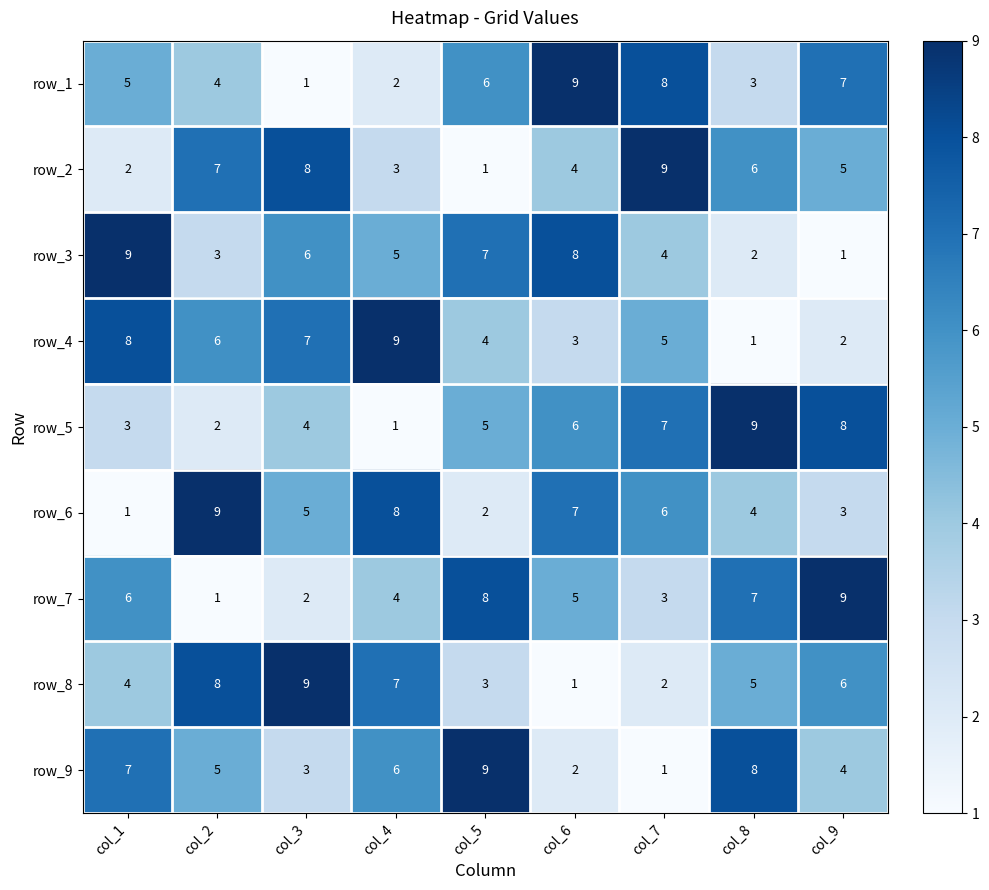

Rank the categories by row_2 value from lowest to highest.

col_5, col_1, col_4, col_6, col_9, col_8, col_2, col_3, col_7